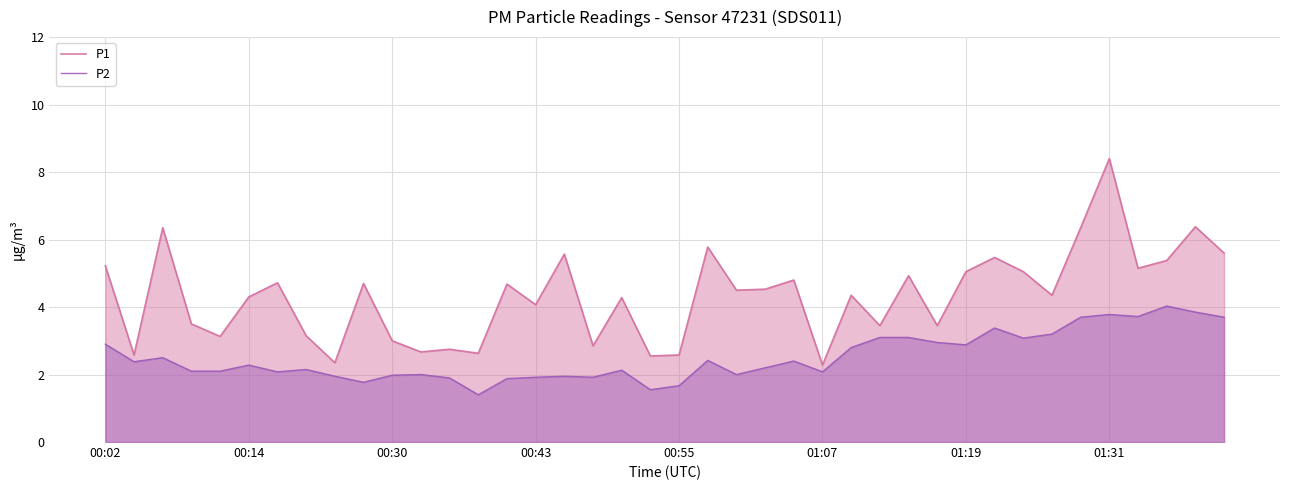

Is it true that P2 equals 1.7 at 00:55?

True